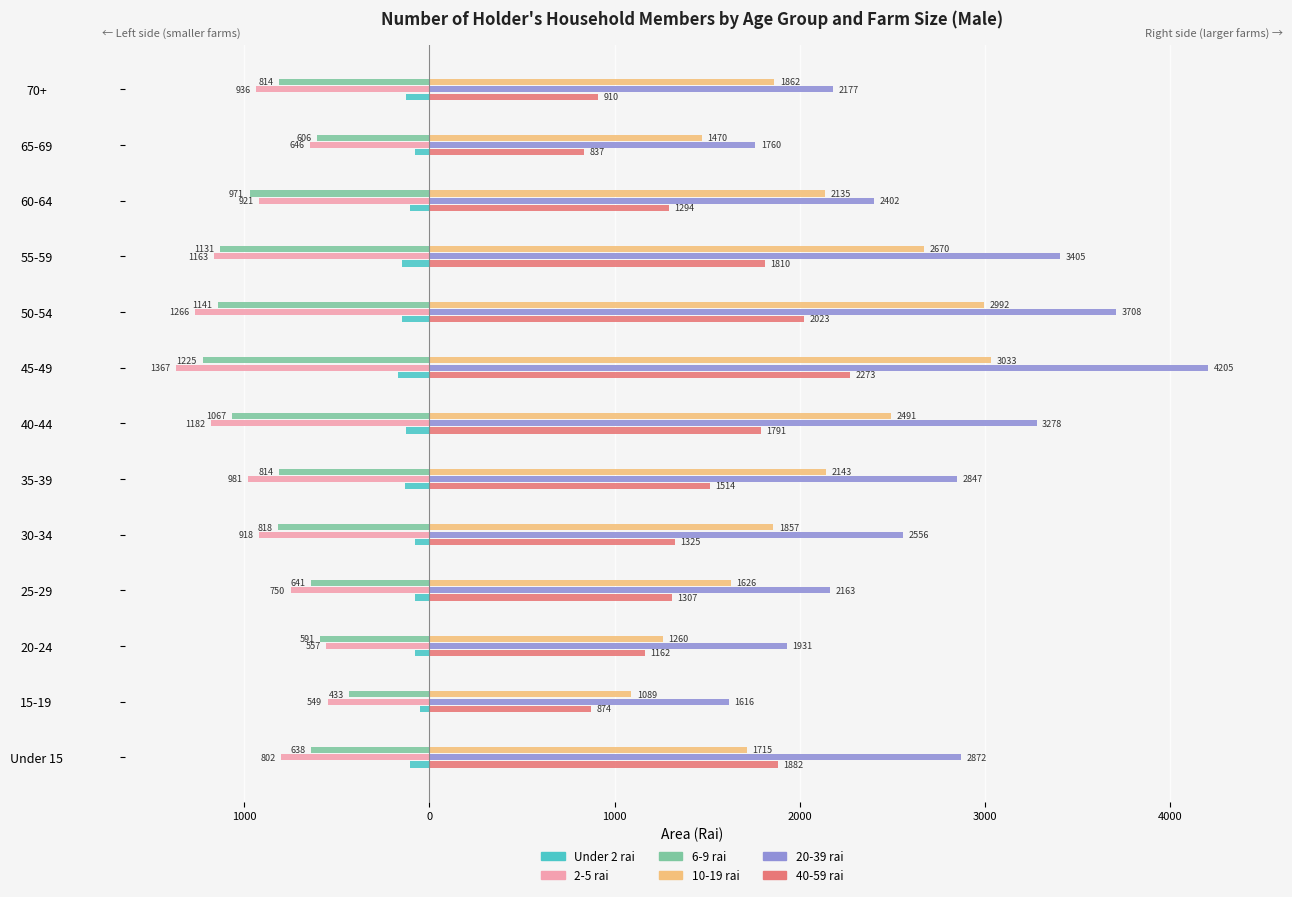

How many values in the 2-5 rai series exceed -921?

6